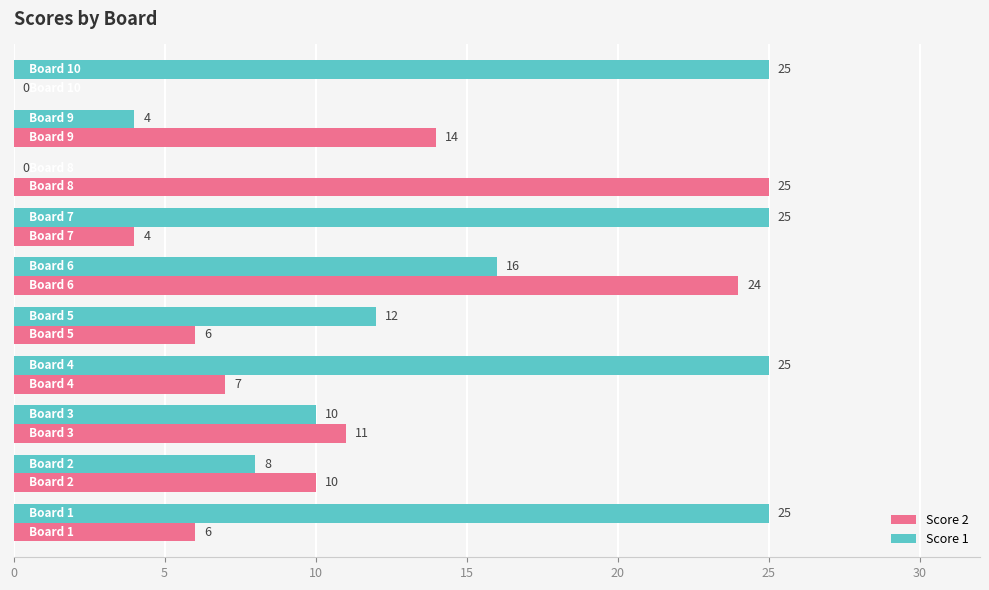

What is the sum of all Score 2 values?

107